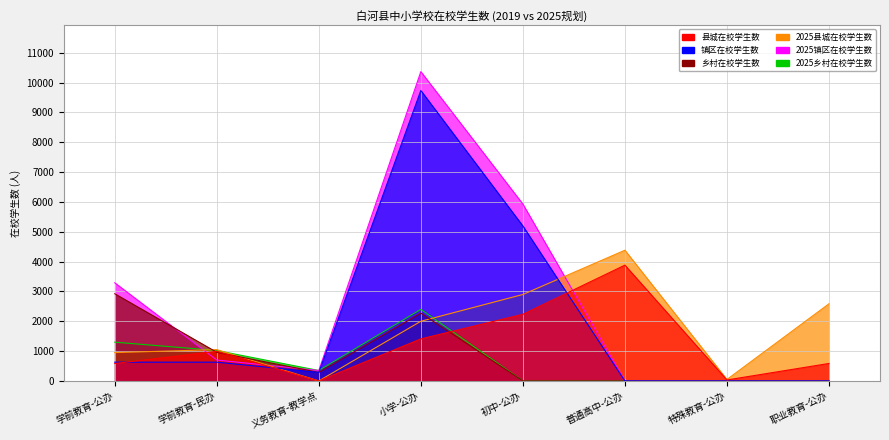

How many times do 乡村在校学生数 and 县城在校学生数 cross each other?

3